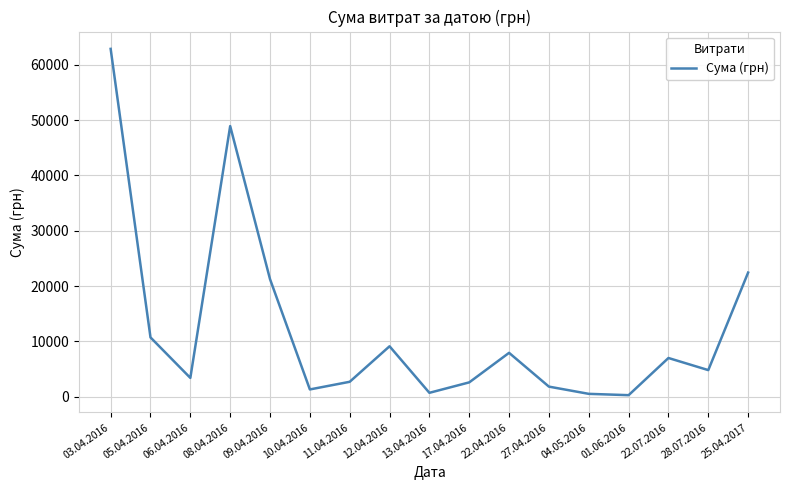

True or false: the data shows 691.0 at 13.04.2016.

True